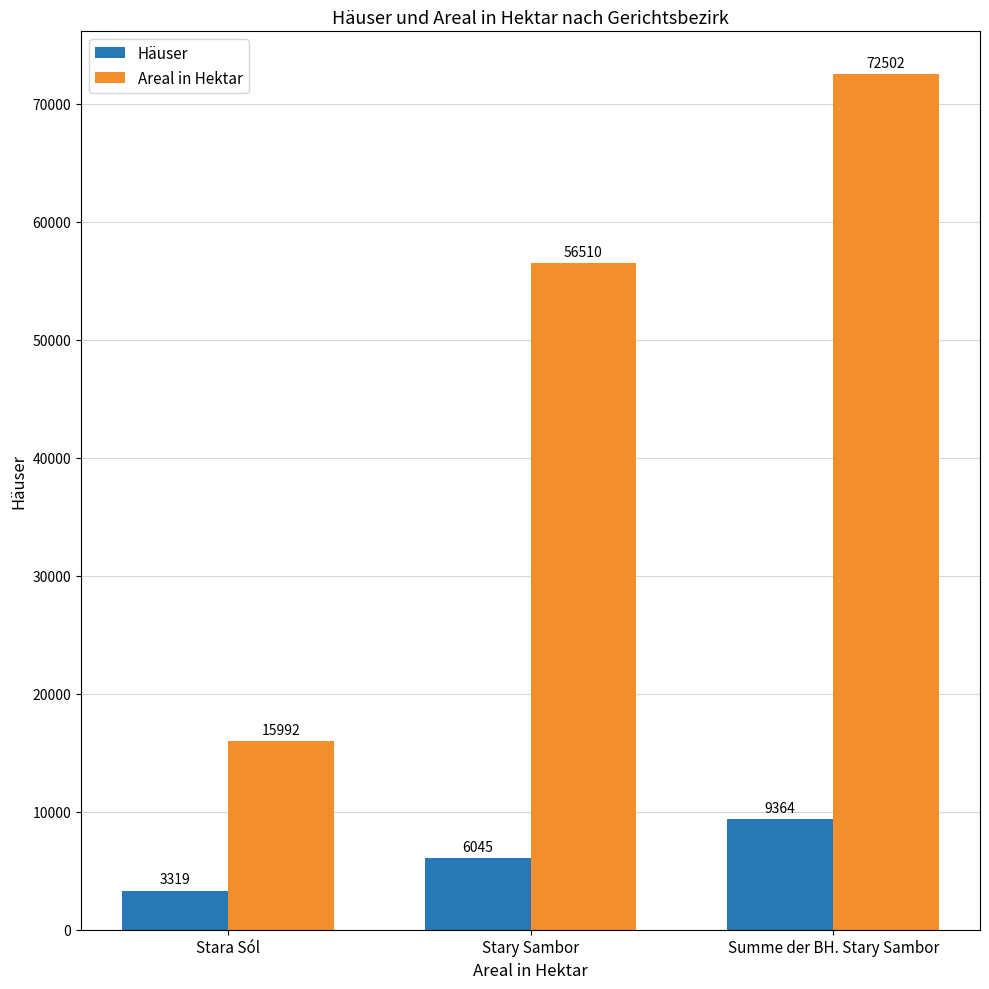

What is the difference between the highest and lowest values at Summe der BH. Stary Sambor?

63138